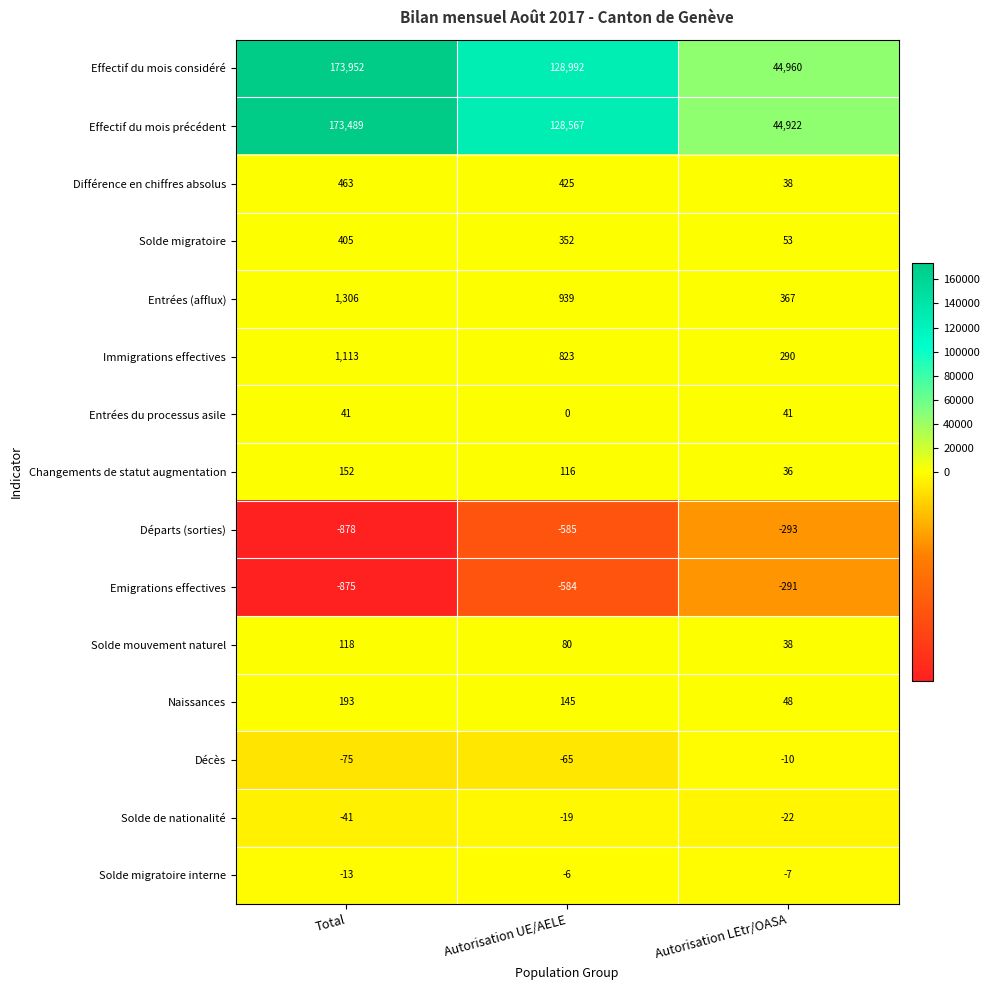

What is the difference between the highest and lowest values at Autorisation LEtr/OASA?

45253